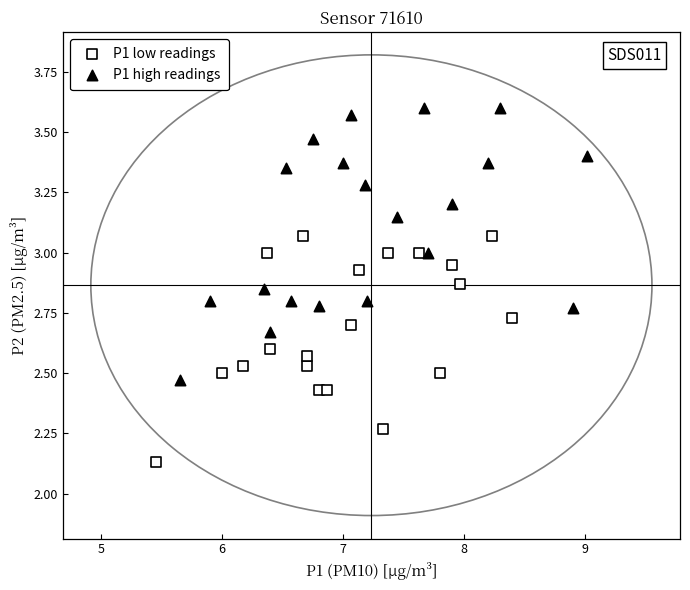

Which series reaches the minimum Y coordinate?

P1 low readings